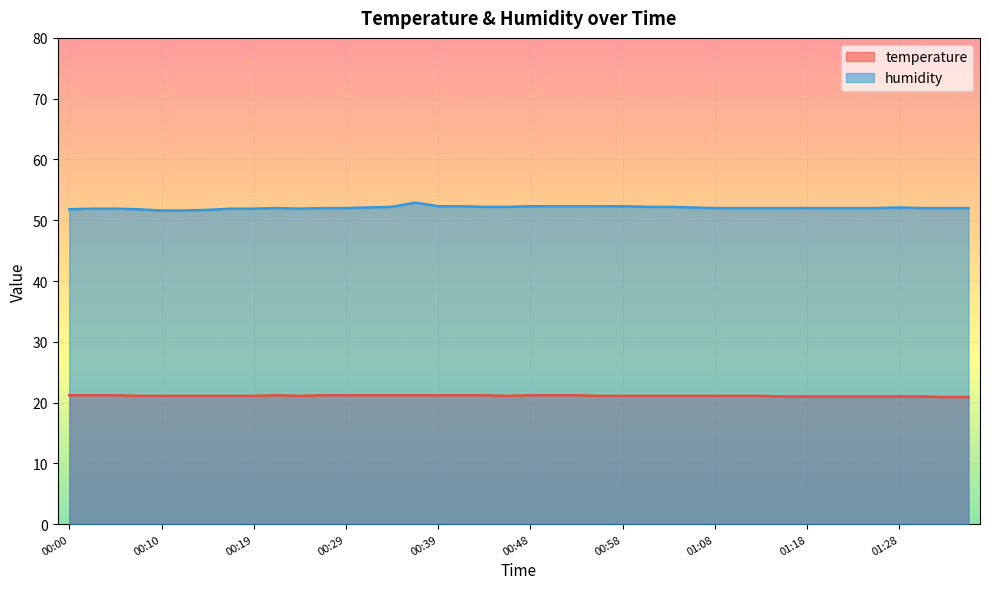

How many data points does each series have?

40